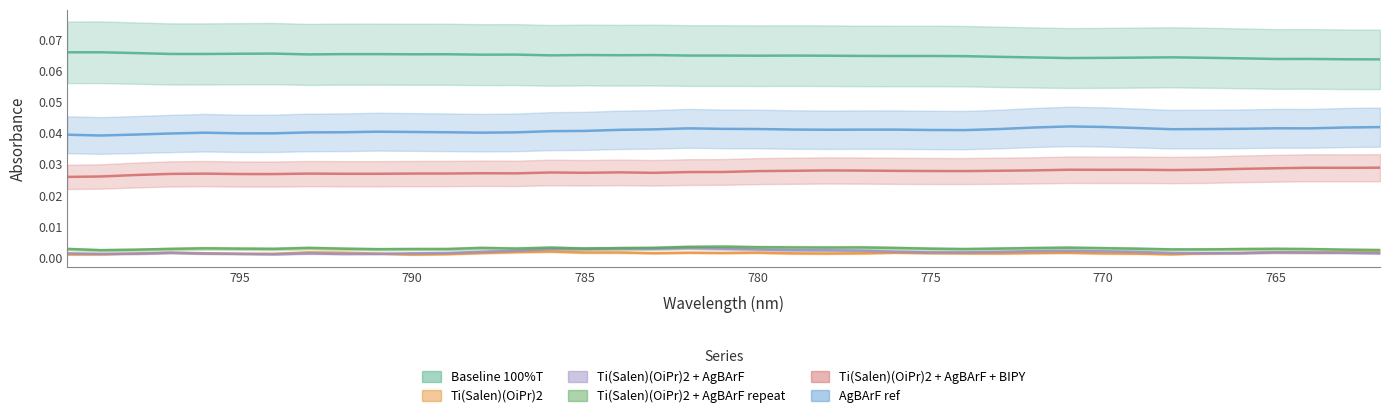

True or false: Ti(Salen)(OiPr)2 + AgBArF and Baseline 100%T intersect in this chart.

False